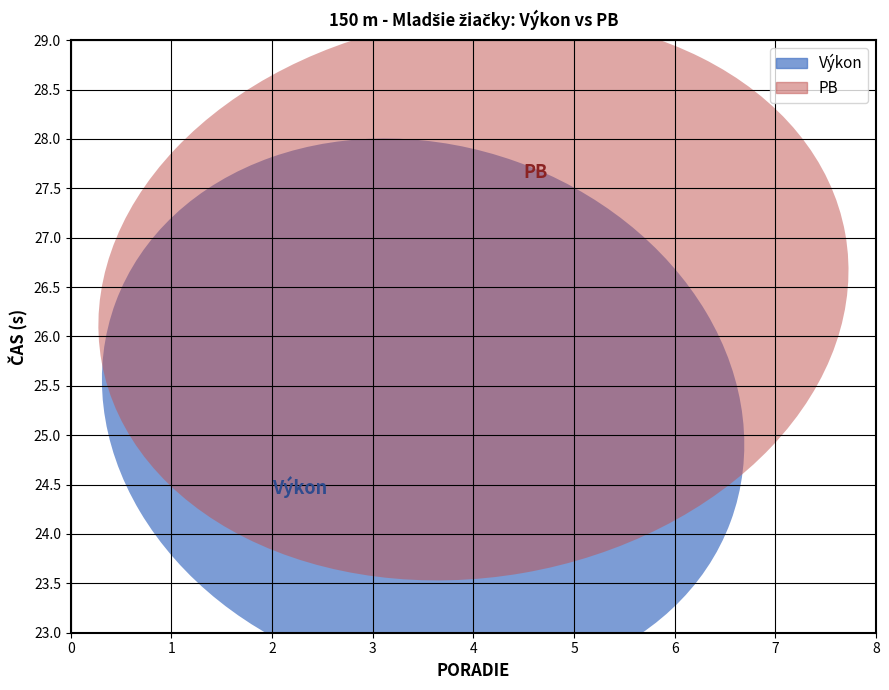

Reading right to left, list all the values displayed in this chart.

Výkon: 26.9	26.2	25.9	24.3	24.2	23.9
PB: 27.5	26.7	27.9	25.9	25.1	25.1
Poradie: 6.0	5.0	4.0	3.0	2.0	1.0